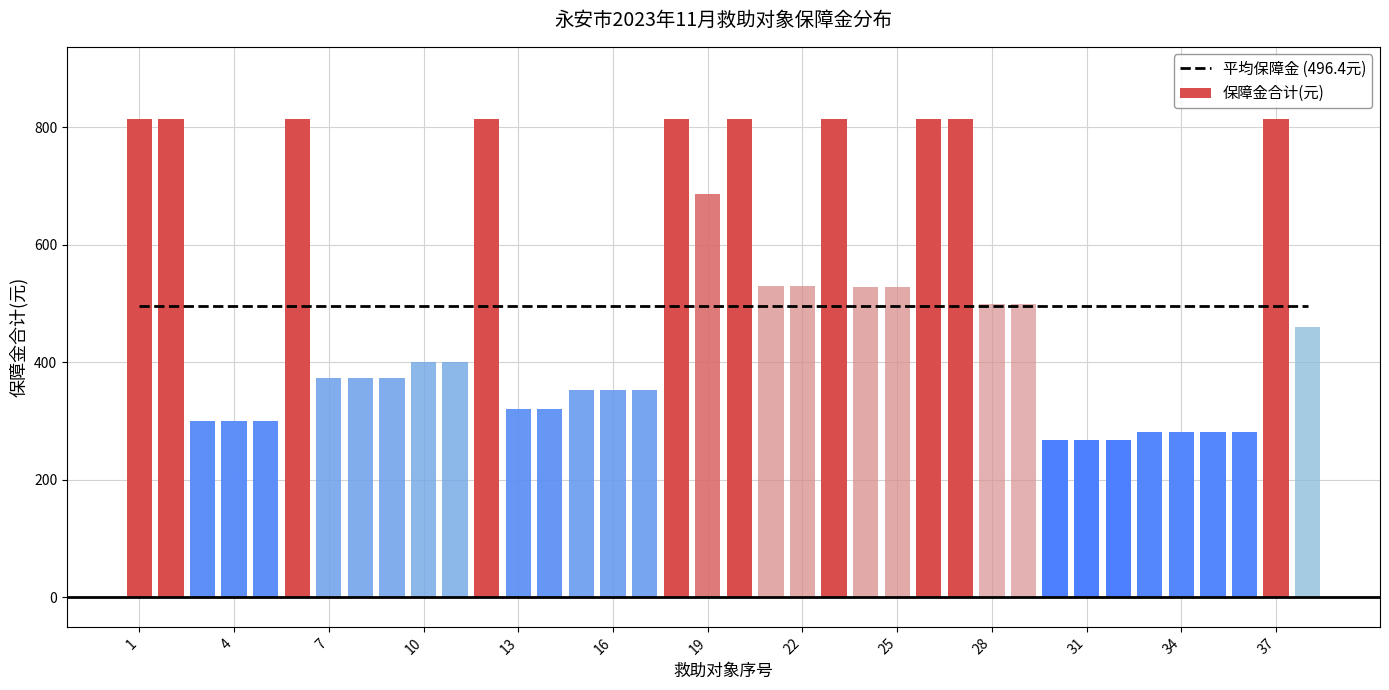

At which category does the chart reach its minimum across all series?

30